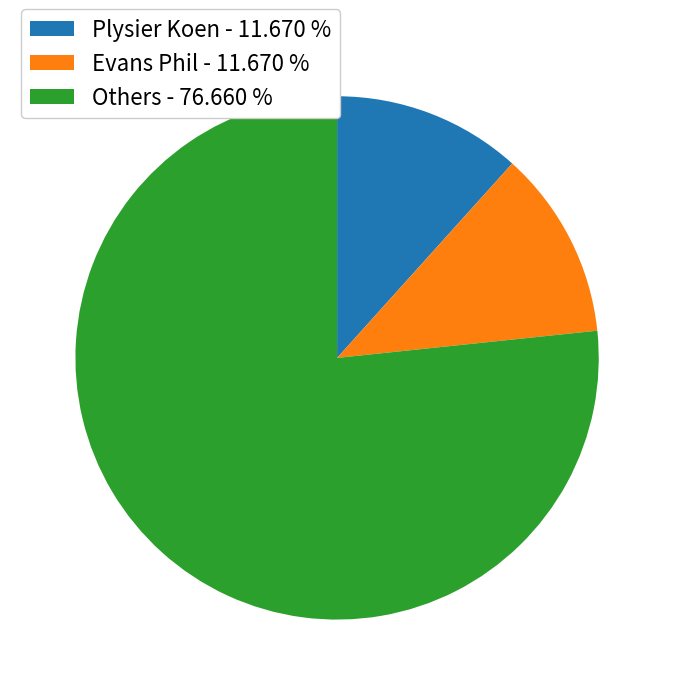

Combined, do Evans Phil - 11.670 % and Plysier Koen - 11.670 % account for over 50%?

No